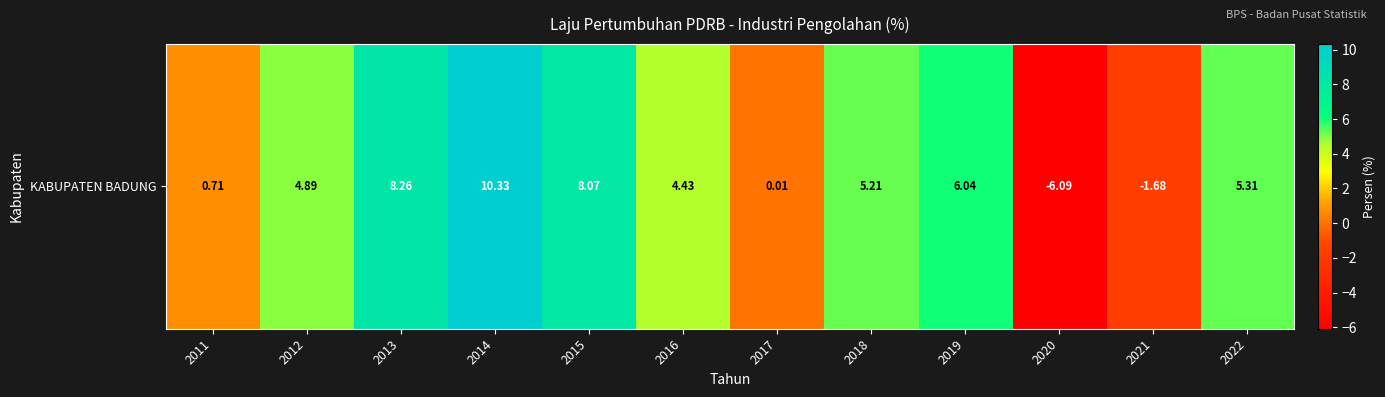

Which label corresponds to the largest value in the chart?

2014